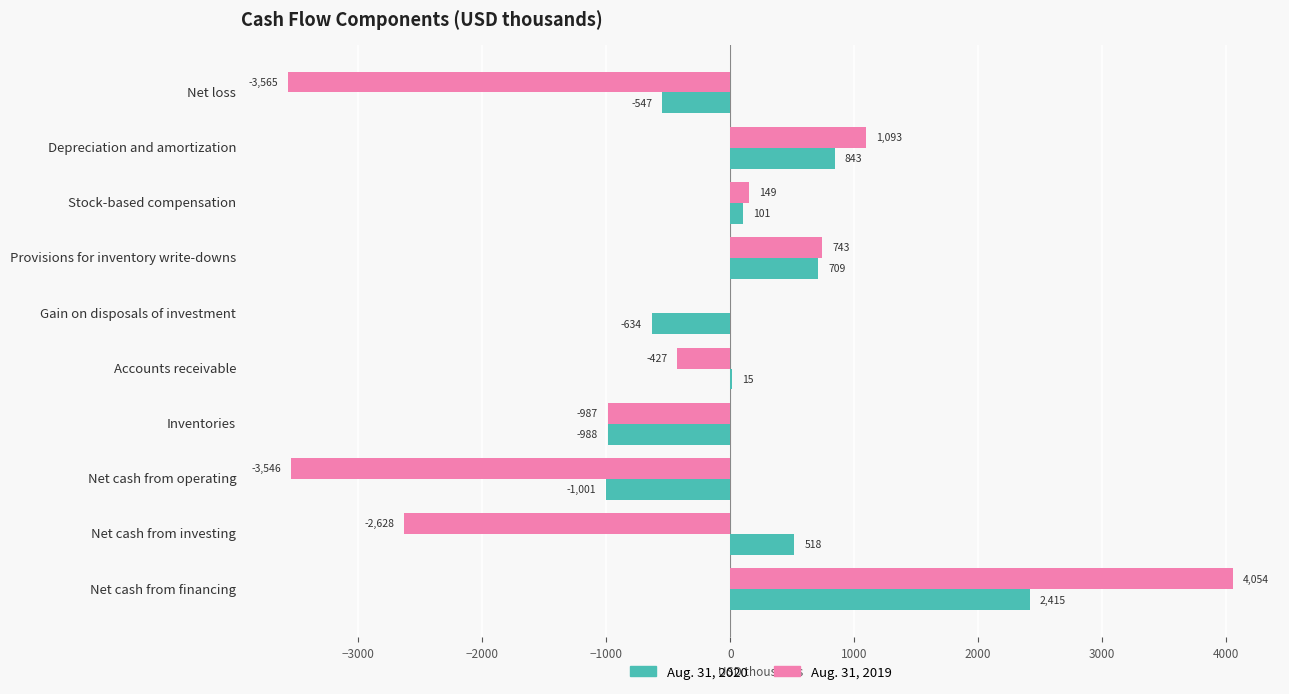

What is the sum of all Aug. 31, 2020 values?

1431